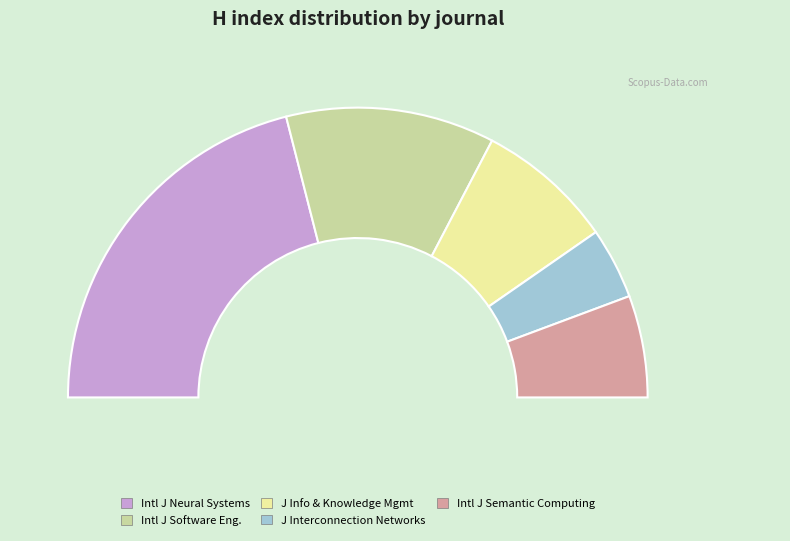

Rank the categories by value from highest to lowest.

International Journal of Neural Systems, International Journal of Software Engineering, Journal of Information and Knowledge Management, International Journal of Semantic Computing, Journal of Interconnection Networks